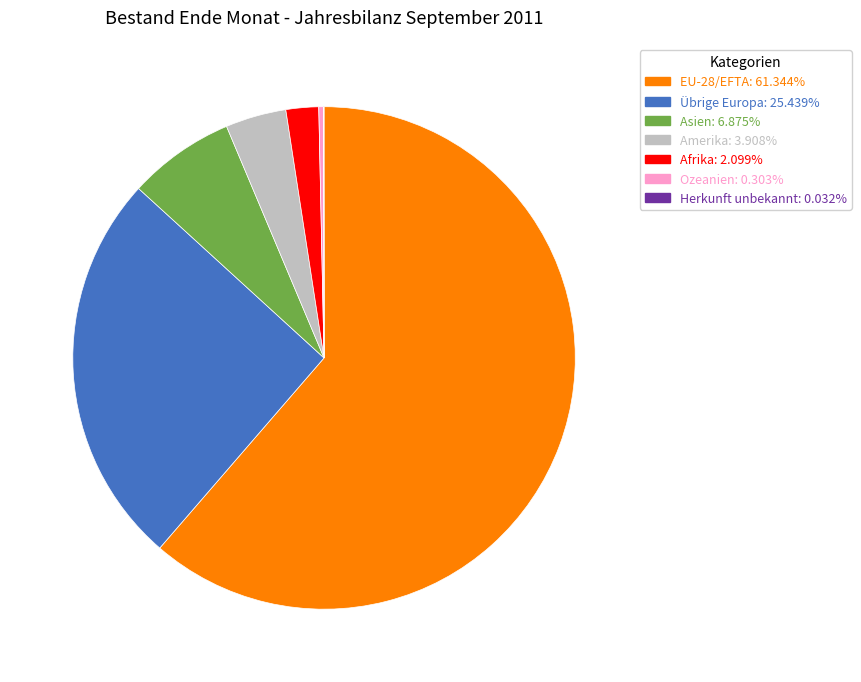

Is there any slice that represents more than half of the pie?

Yes